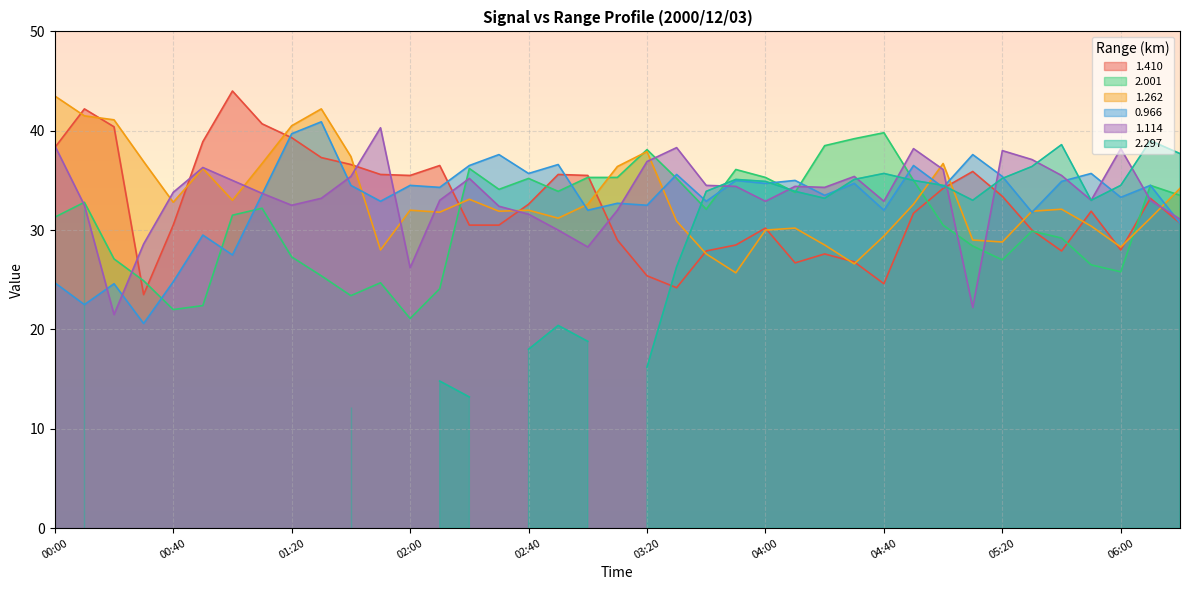

The 1.114 series shows 33.8 at 00:40. True or false?

True